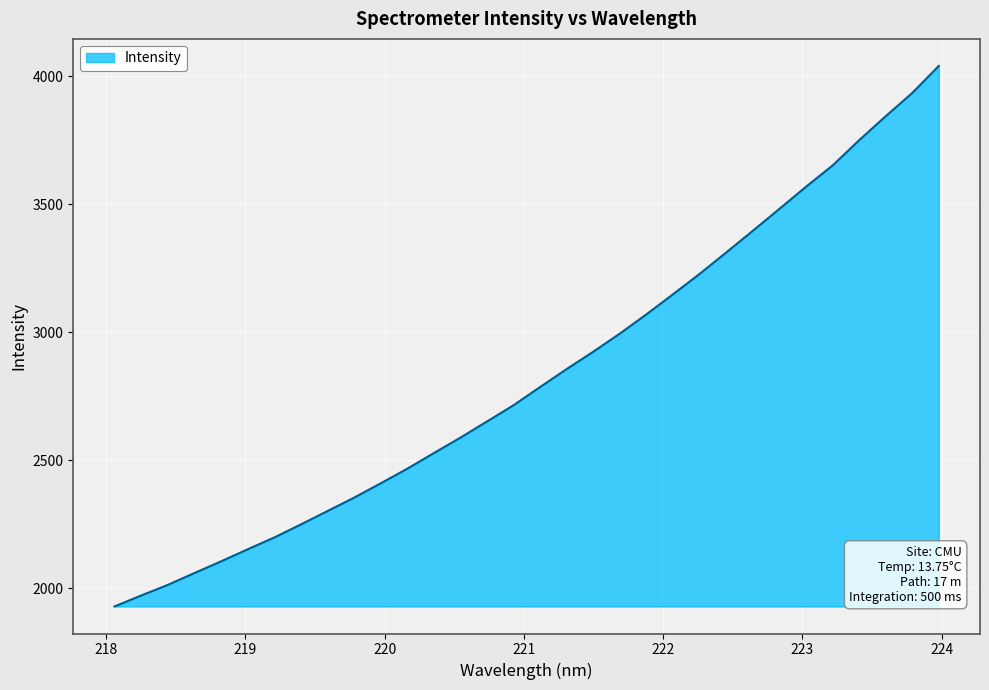

How many values exceed 2786?

16